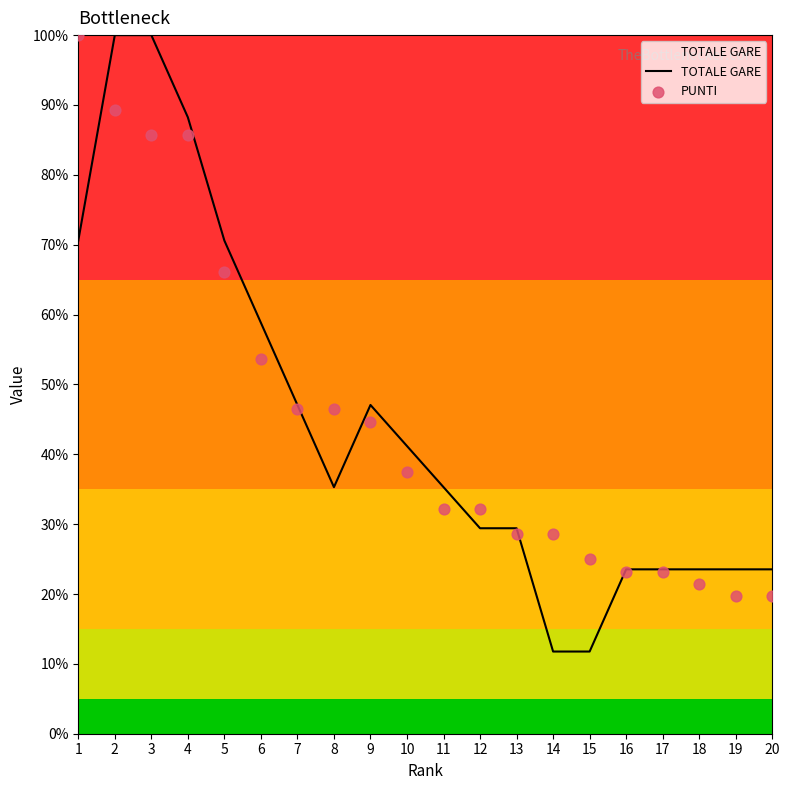

Which series has the largest total across all categories?

PUNTI